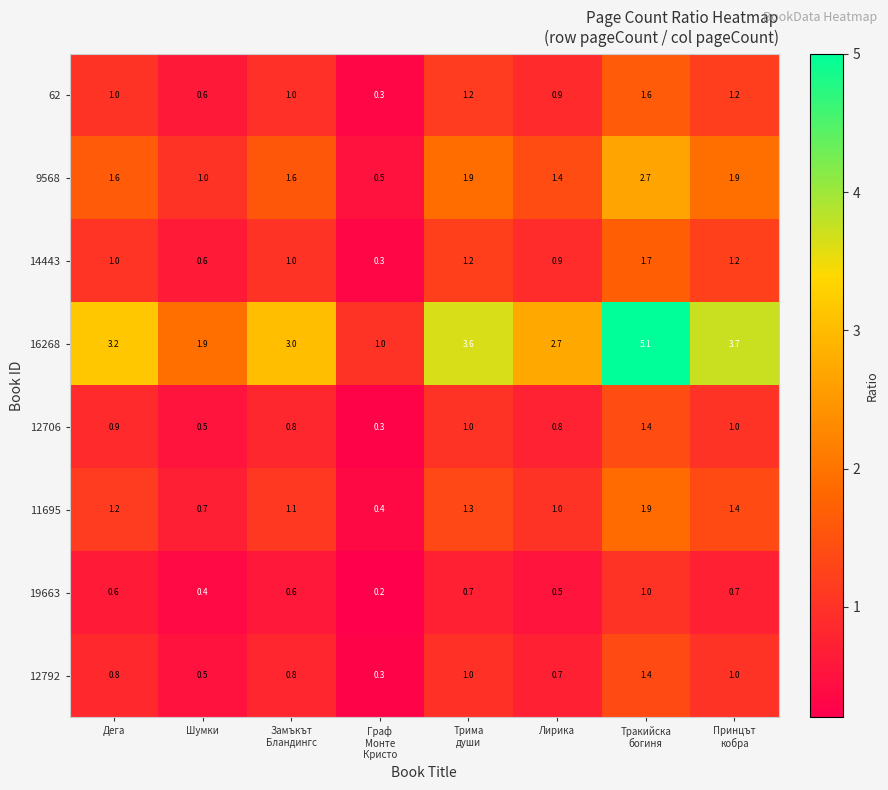

What is the total value across all series at Лирика?

8.9